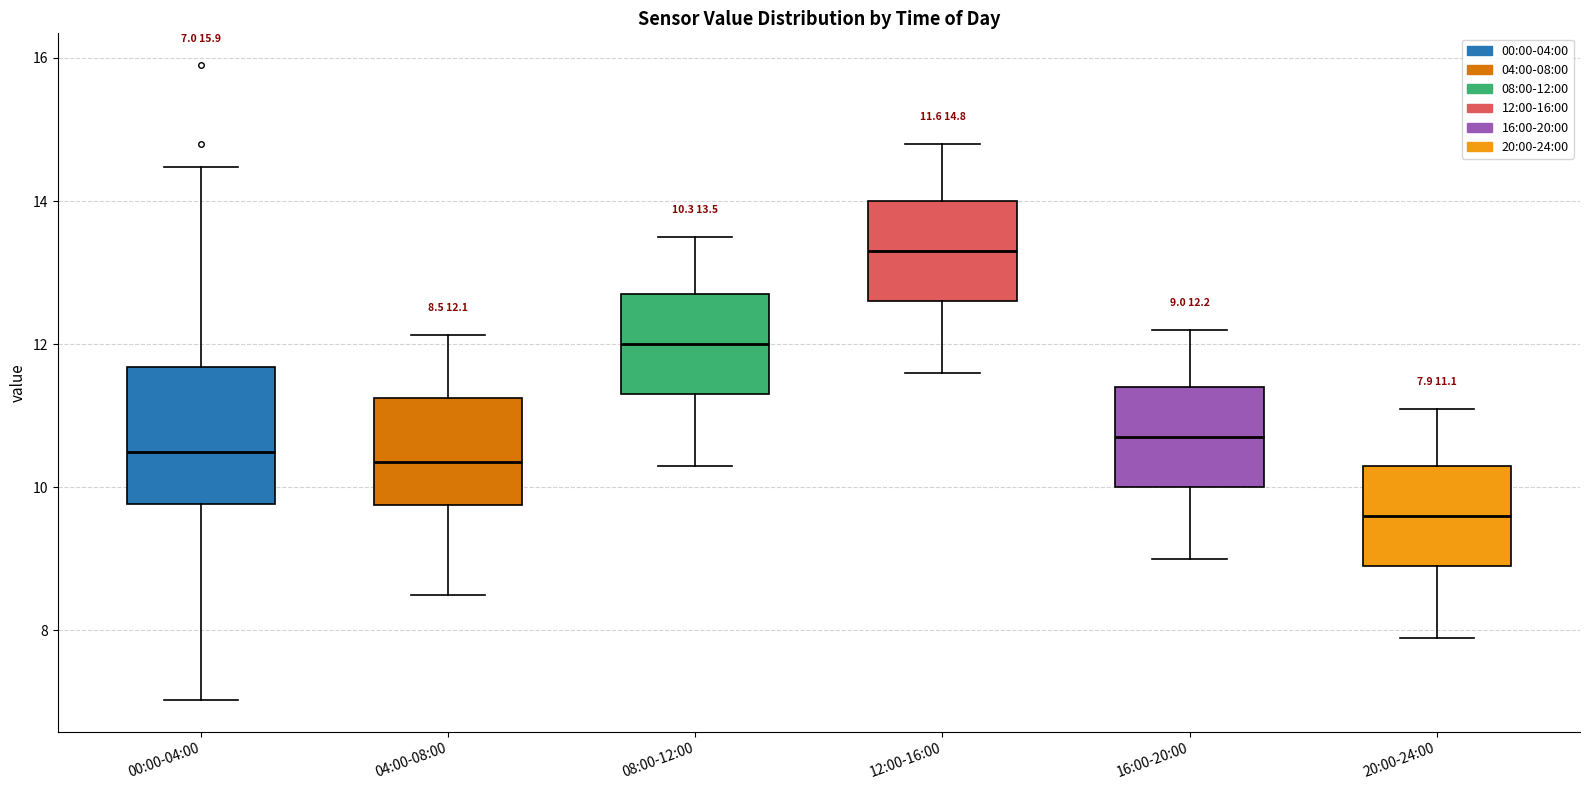

Comparing the boxes themselves (not the whiskers), which one is the tallest?

00:00-04:00